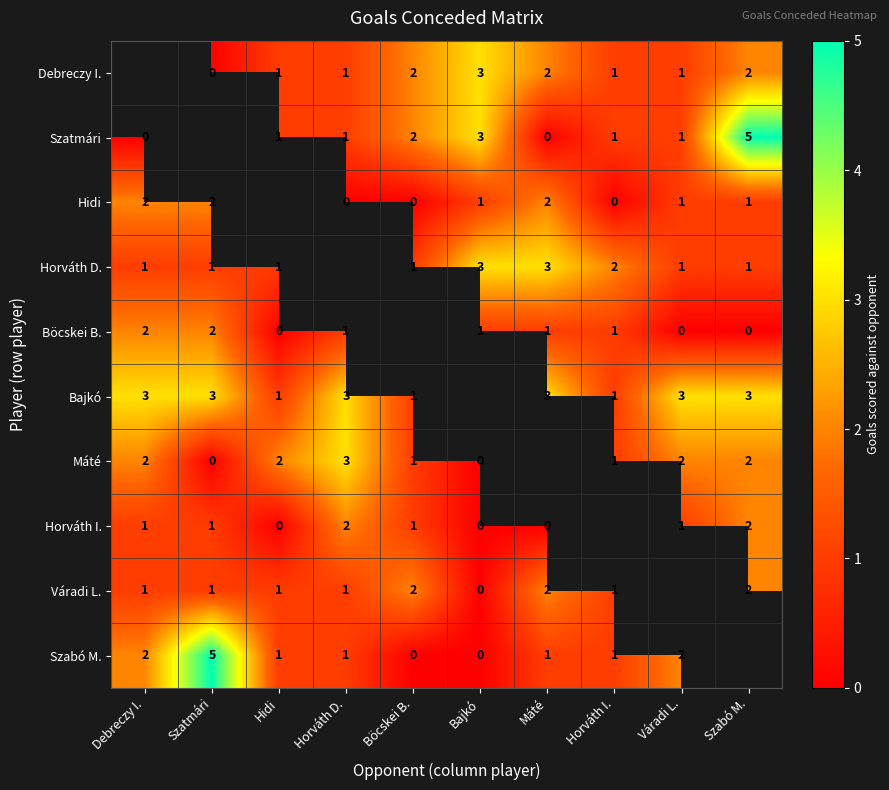

Is it true that Szabó M. equals 1 at Horváth I.?

True